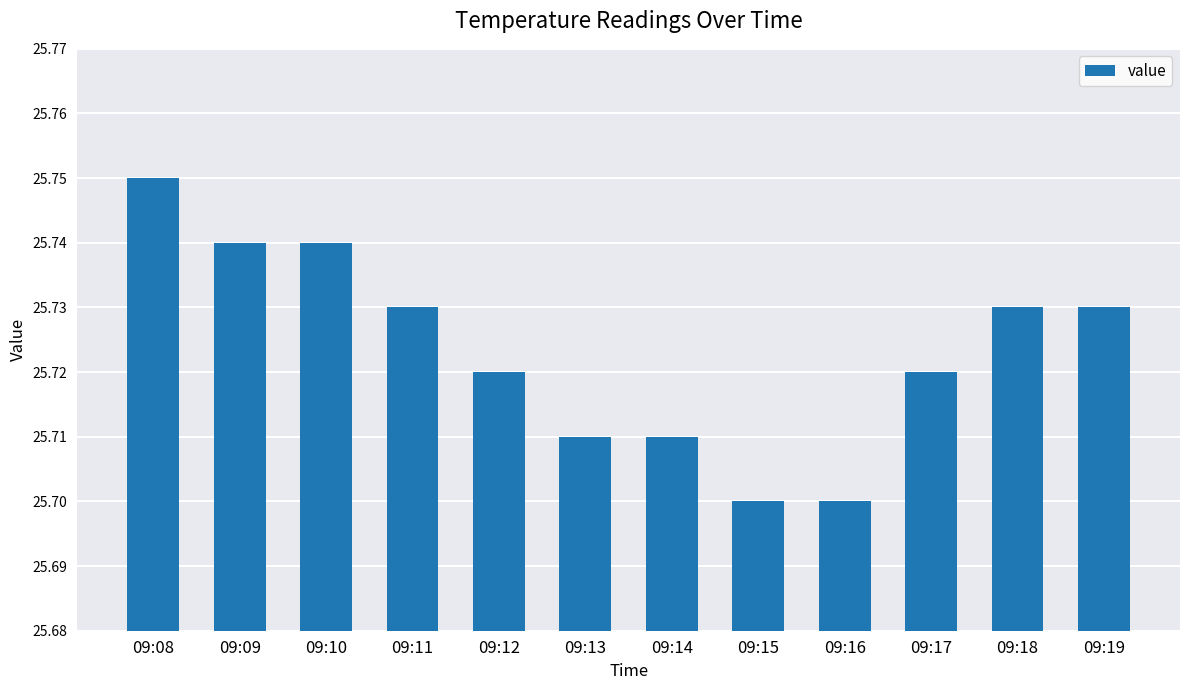

At which category does the chart reach its peak across all series?

09:08